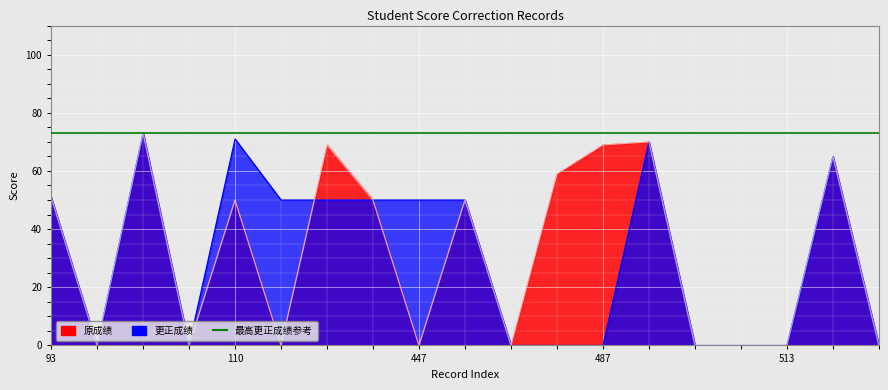

Which label corresponds to the smallest value in the chart?

94